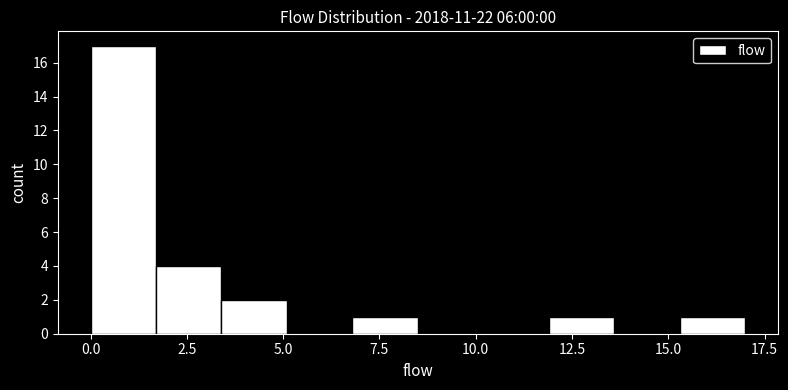

Around what value on the x-axis is the tallest bar? Give the approximate position of its centre, as read against the axis.

1.0